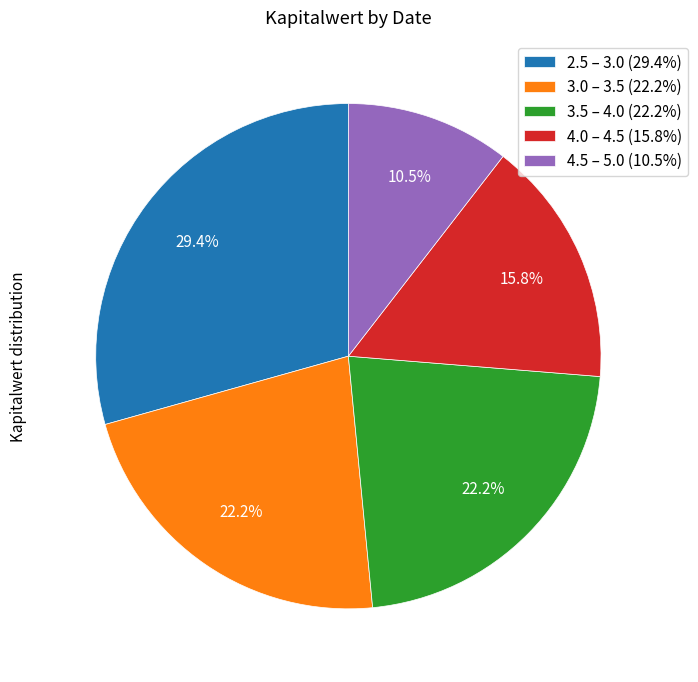

What portion of the pie excludes 3.0 – 3.5 (22.2%)?

77.8%